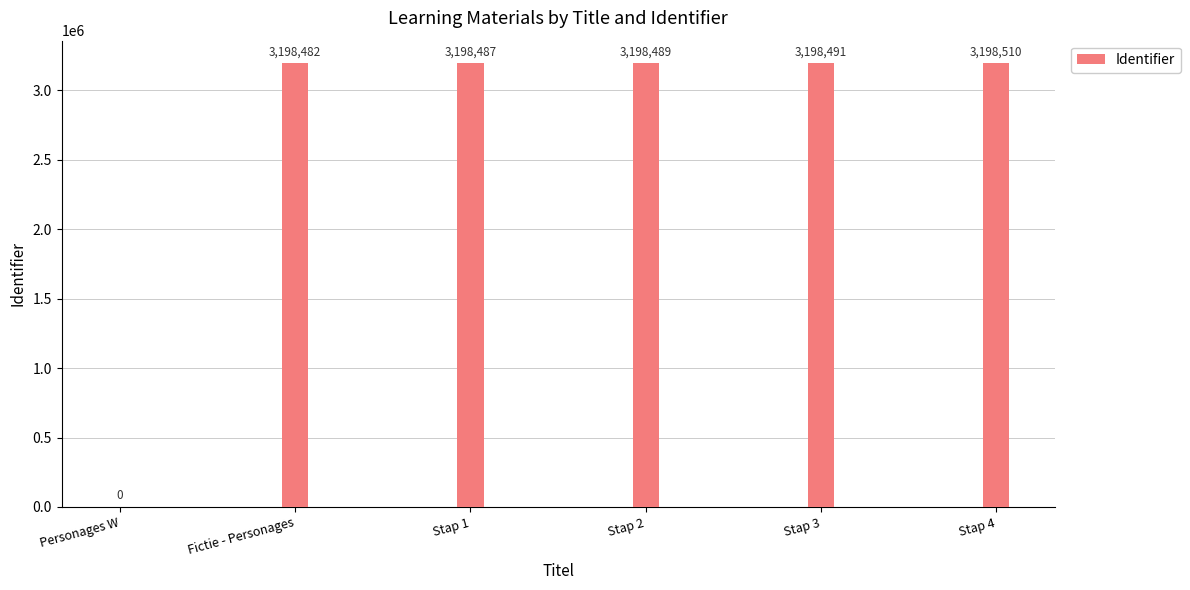

Are the bars horizontal?

No